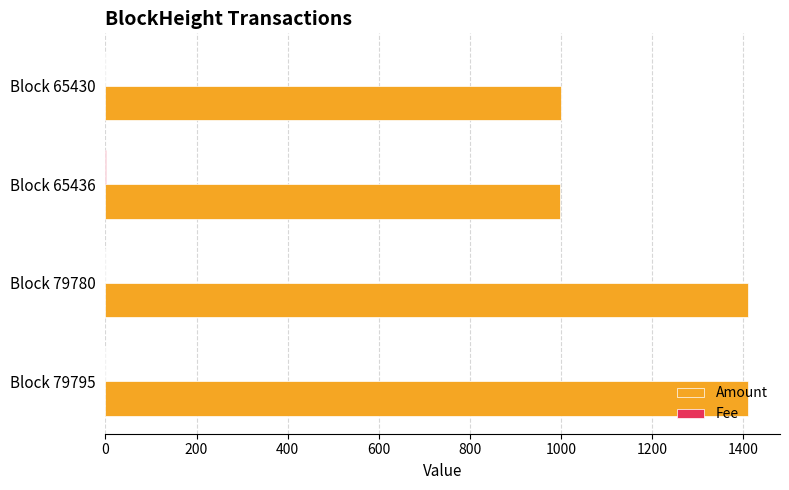

What is the sum of all Amount values?

4819.9